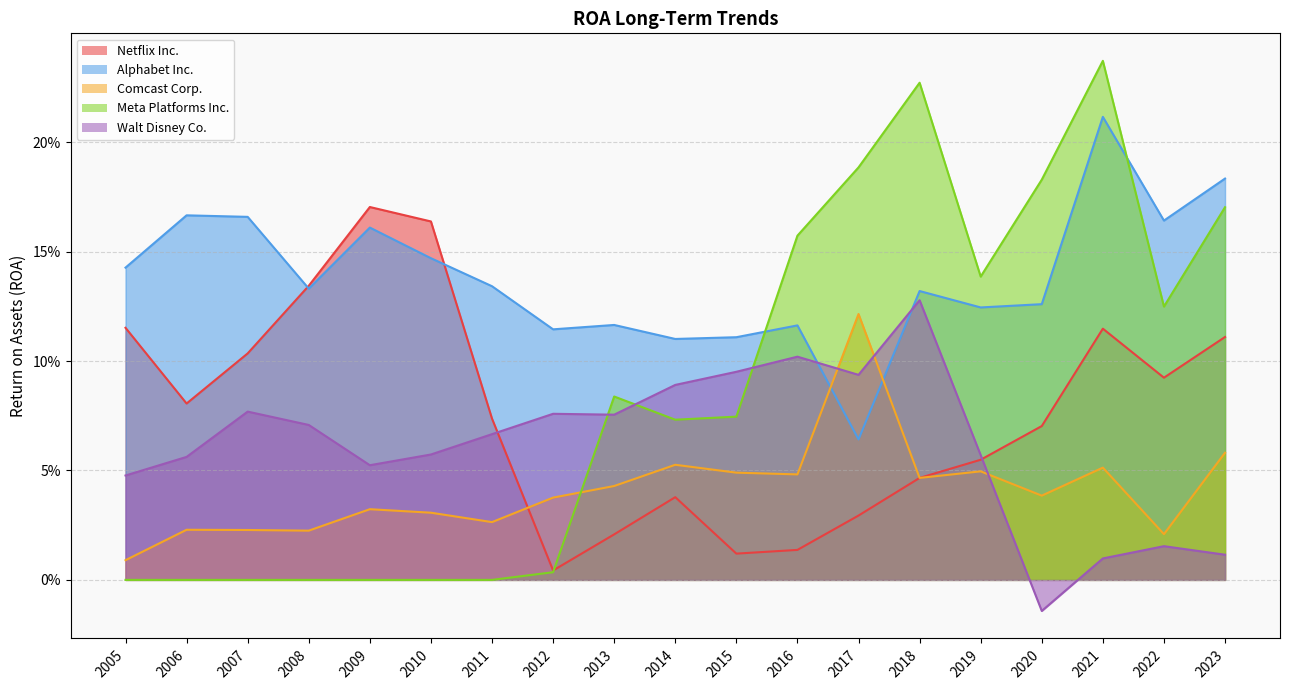

Reading left to right, extract all data points from this chart.

Netflix Inc.: 0.1	0.1	0.1	0.1	0.2	0.2	0.1	0.0	0.0	0.0	0.0	0.0	0.0	0.0	0.1	0.1	0.1	0.1	0.1
Alphabet Inc.: 0.1	0.2	0.2	0.1	0.2	0.1	0.1	0.1	0.1	0.1	0.1	0.1	0.1	0.1	0.1	0.1	0.2	0.2	0.2
Comcast Corp.: 0.0	0.0	0.0	0.0	0.0	0.0	0.0	0.0	0.0	0.1	0.0	0.0	0.1	0.0	0.0	0.0	0.1	0.0	0.1
Meta Platforms Inc.: 0.0	0.0	0.0	0.0	0.0	0.0	0.0	0.0	0.1	0.1	0.1	0.2	0.2	0.2	0.1	0.2	0.2	0.1	0.2
Walt Disney Co.: 0.0	0.1	0.1	0.1	0.1	0.1	0.1	0.1	0.1	0.1	0.1	0.1	0.1	0.1	0.1	-0.0	0.0	0.0	0.0